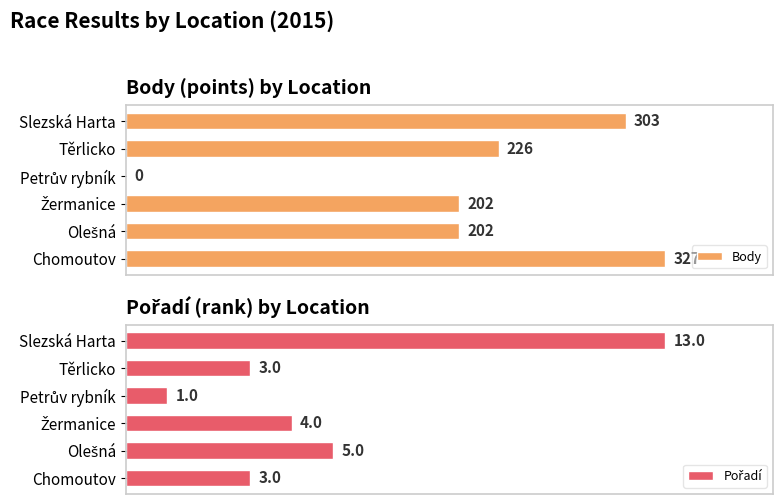

How many values in Body are above zero?

5